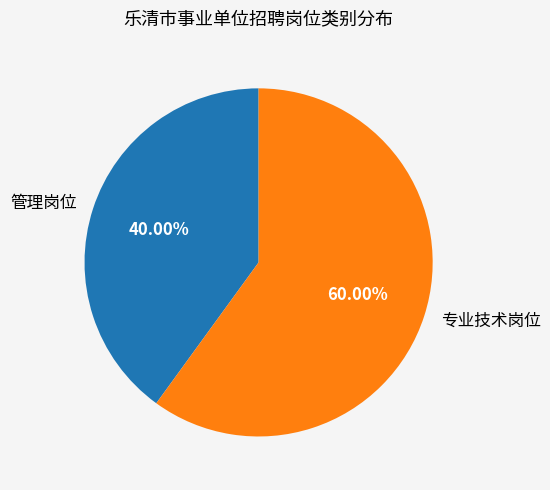

Count the number of slices in the pie.

2